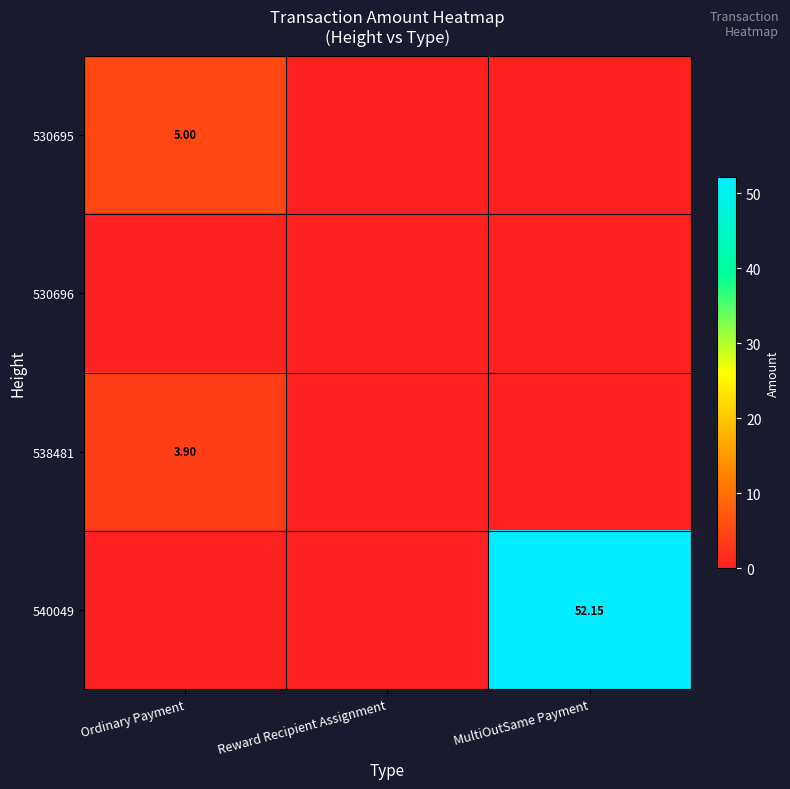

At which label does 540049 reach its peak?

MultiOutSame Payment